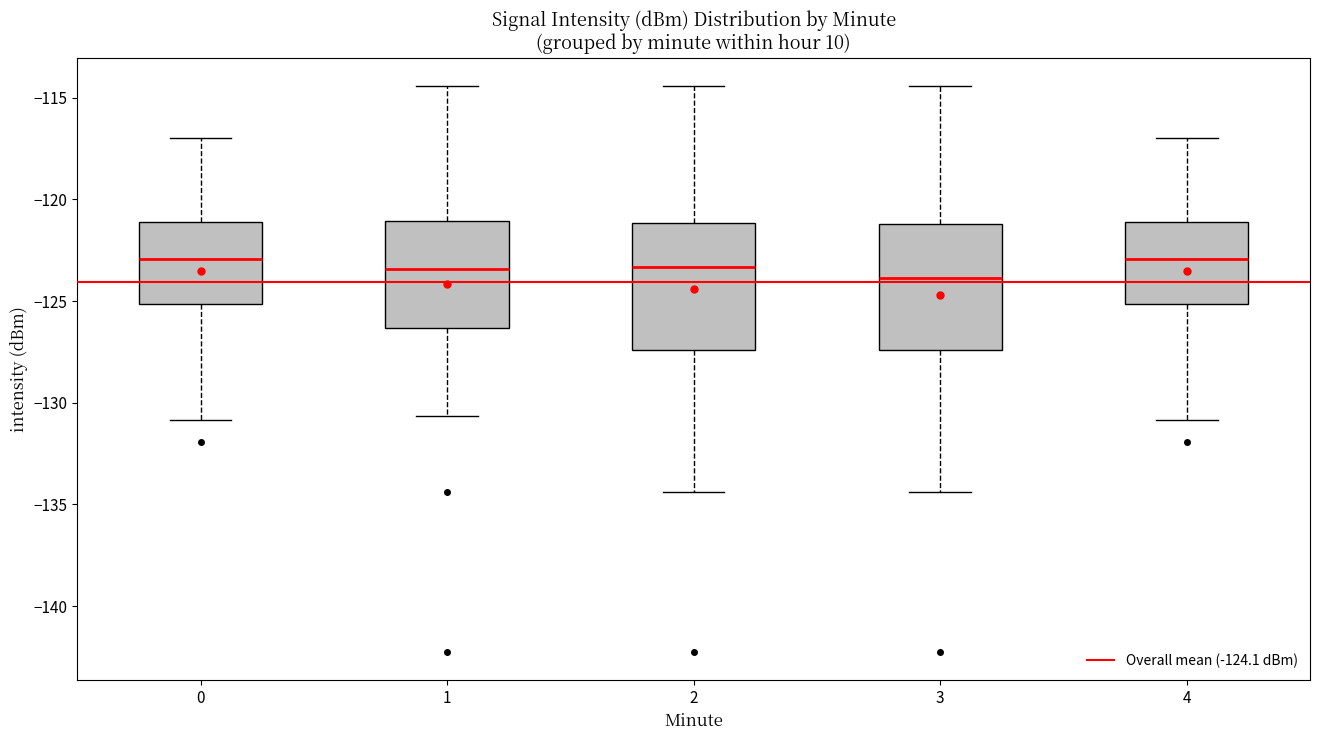

Reading left to right, transcribe this box plot: for each box, give where its median line is, the range the box spans, and where its two whiskers end, as read against the y-axis. The values are not printed on the chart, so give them approximately, as read against the axis.

0: median -123.0, box -125.0 to -121.0, whiskers -131.0 to -117.0
1: median -123.5, box -126.5 to -121.0, whiskers -130.5 to -114.5
2: median -123.5, box -127.5 to -121.0, whiskers -134.5 to -114.5
3: median -124.0, box -127.5 to -121.0, whiskers -134.5 to -114.5
4: median -123.0, box -125.0 to -121.0, whiskers -131.0 to -117.0